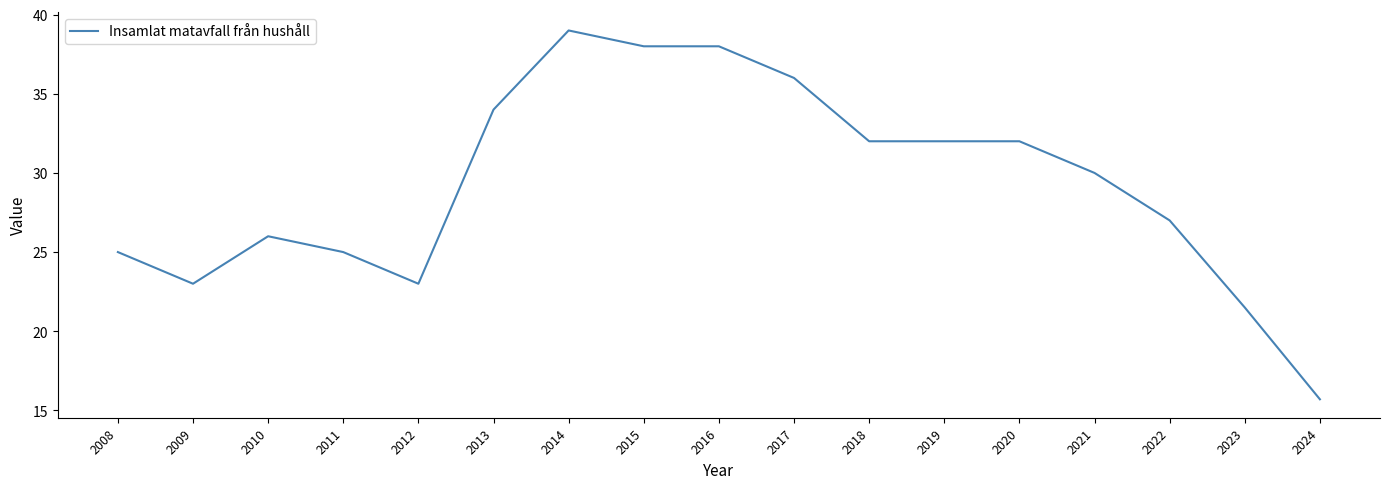

Reading left to right, what are all the values shown in this chart?

2008=25.0	2009=23.0	2010=26.0	2011=25.0	2012=23.0	2013=34.0	2014=39.0	2015=38.0	2016=38.0	2017=36.0	2018=32.0	2019=32.0	2020=32.0	2021=30.0	2022=27.0	2023=21.5	2024=15.7